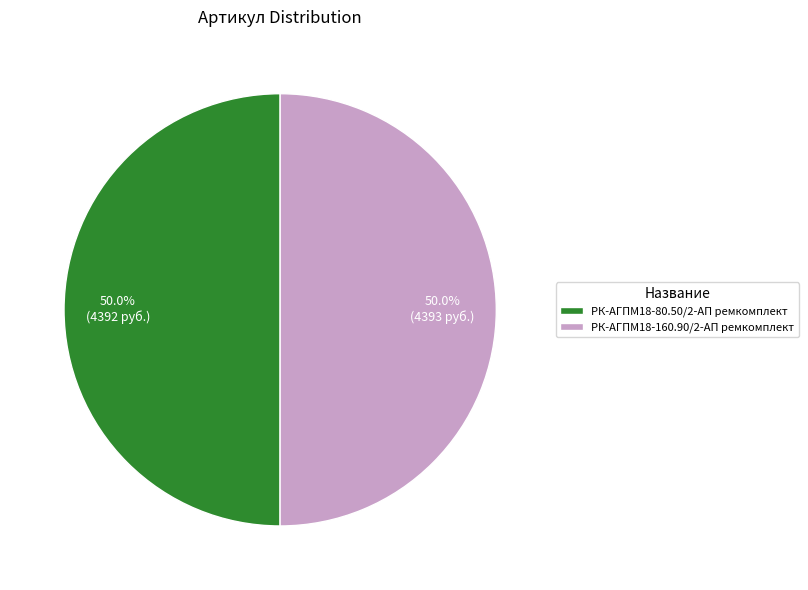

To the nearest percent, what is the combined percentage of РК-АГПМ18-160.90/2-АП ремкомплект and РК-АГПМ18-80.50/2-АП ремкомплект?

100%